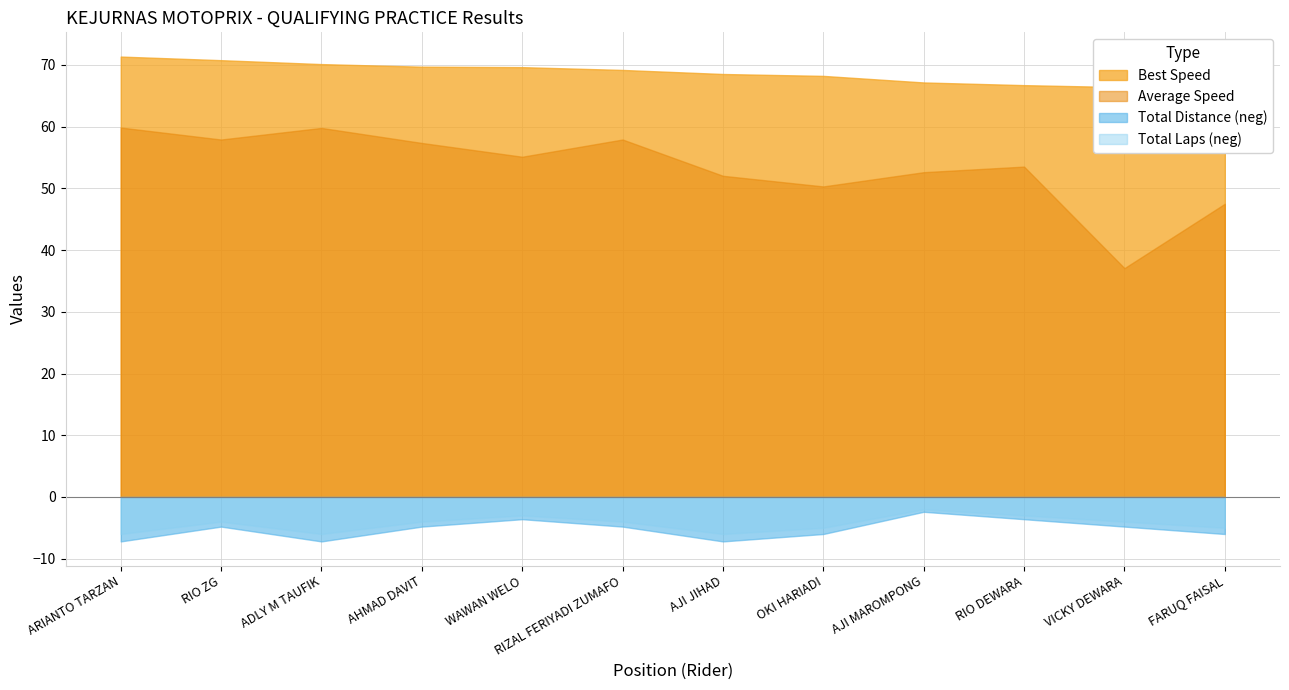

True or false: Total Distance has more than 1 interior local peaks.

True